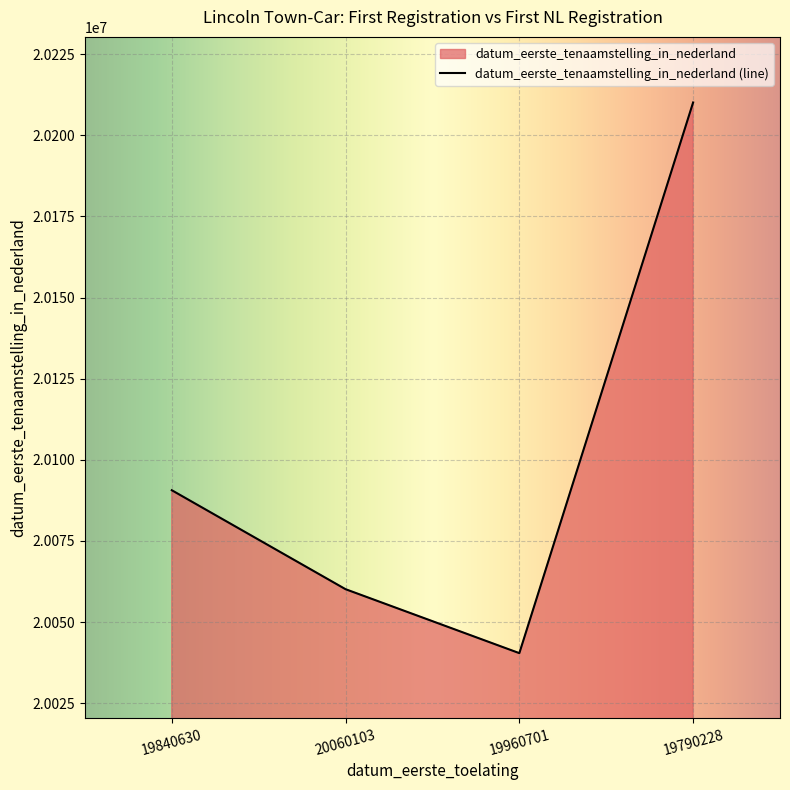

What is the change in value from 19840630 to 20060103?

-30499